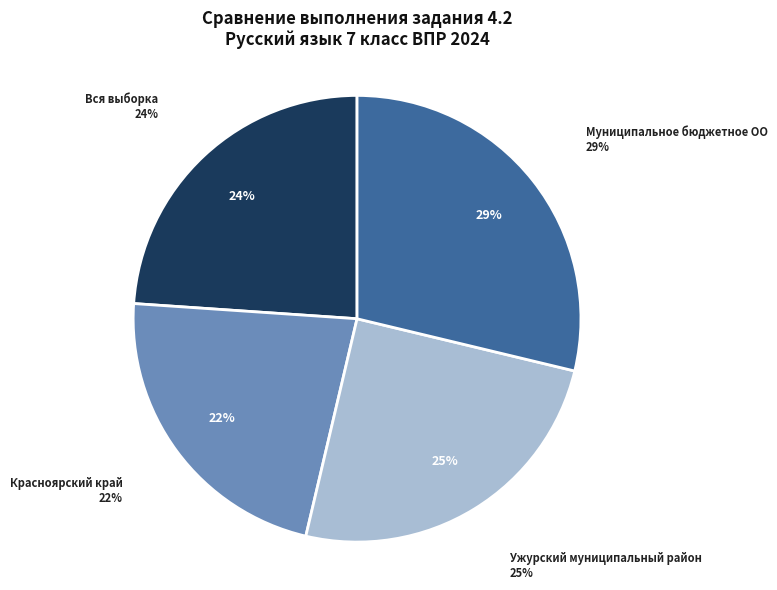

What is the largest slice in the pie chart?

Муниципальное бюджетное ОО